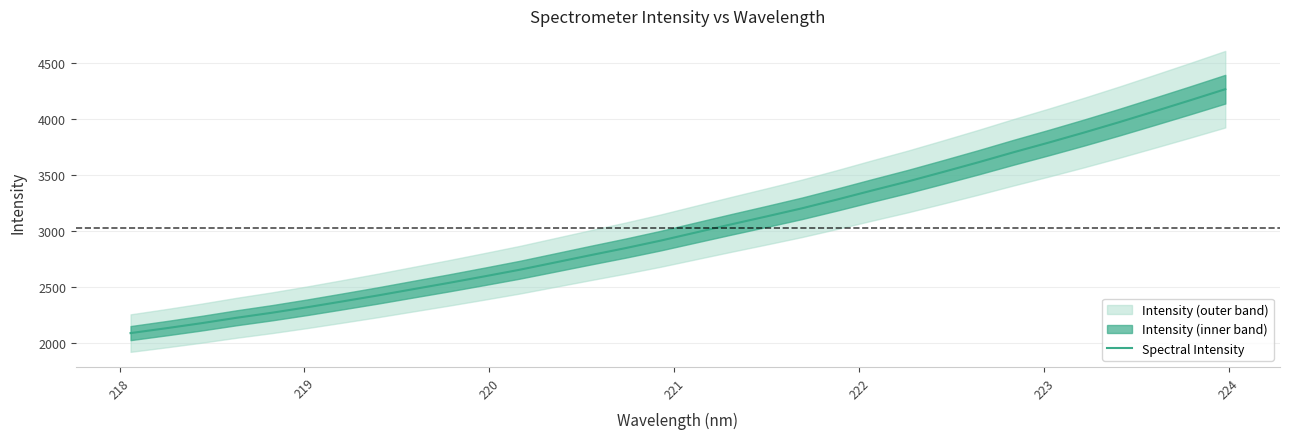

What is the difference between the second highest and minimum values?

2076.2